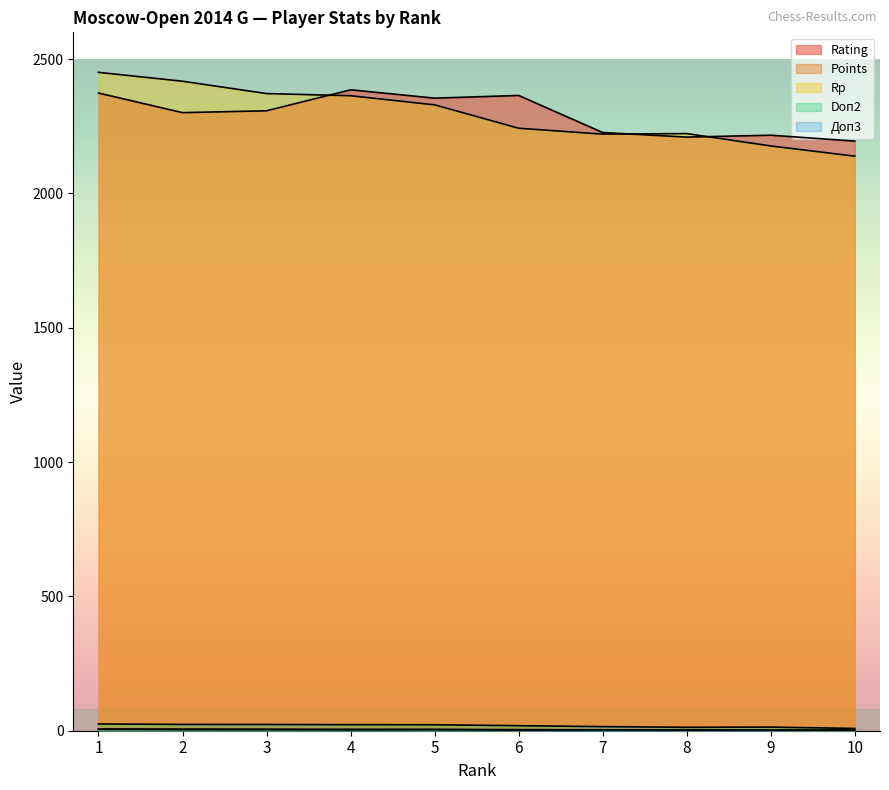

Which category has the lowest value across all series?

6